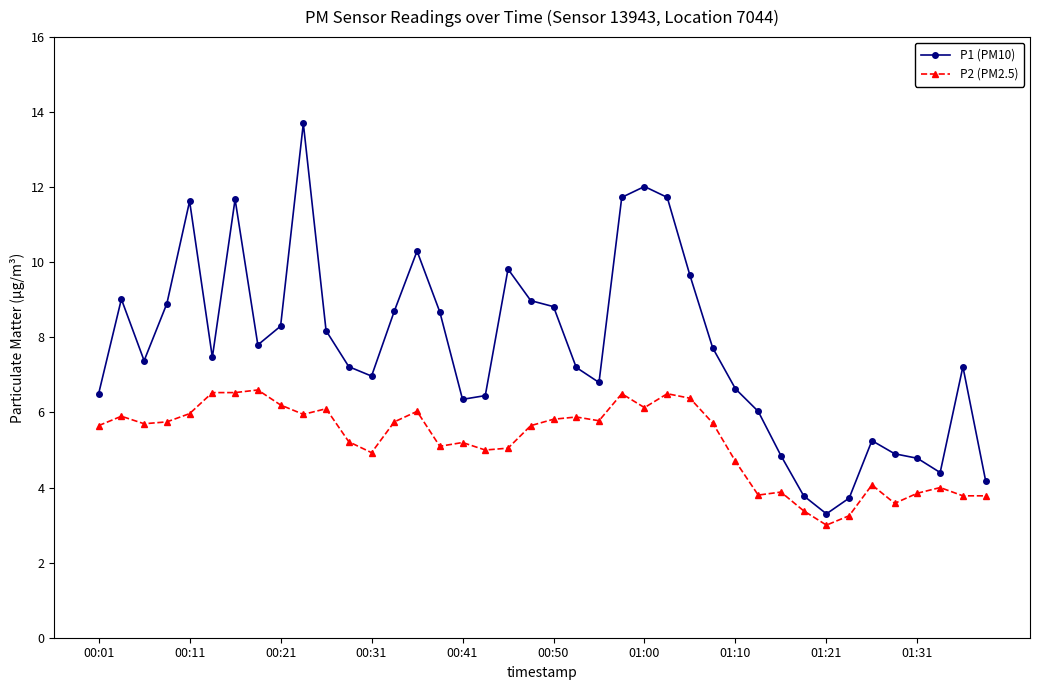

Which series has the widest spread of values?

P1 (PM10)